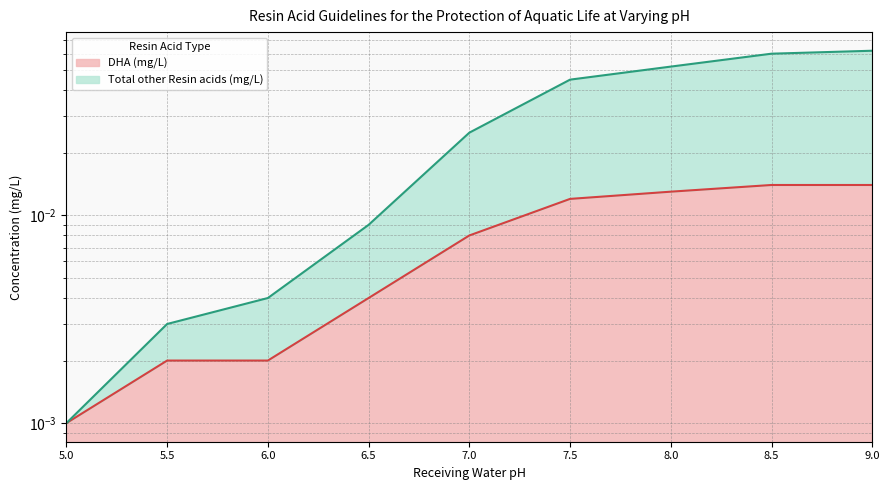

True or false: DHA (mg/L) and Total other Resin acids (mg/L) intersect in this chart.

False